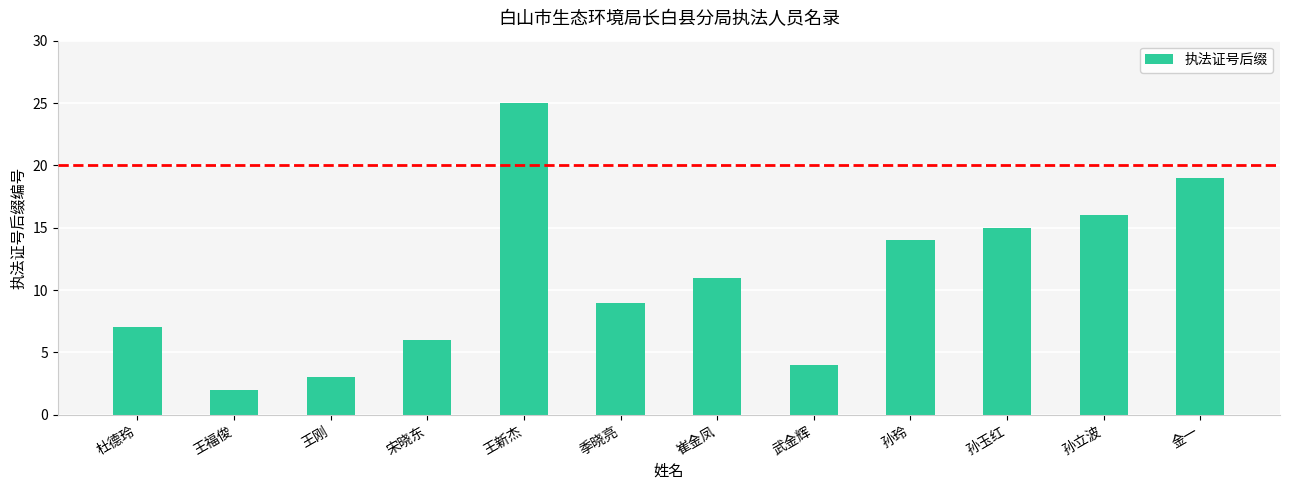

The value at 金一 is 9. True or false?

False